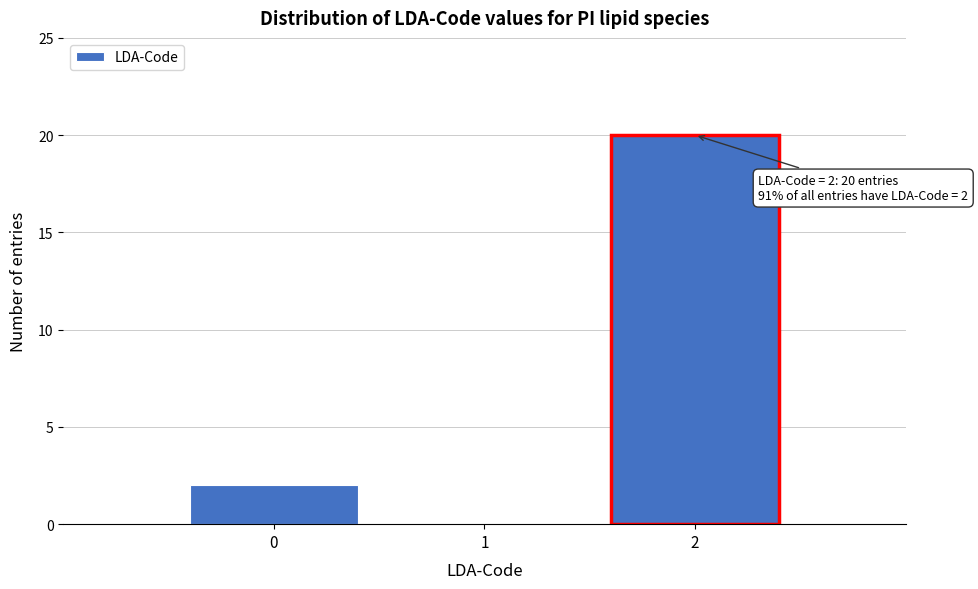

Which range on the x-axis has the tallest bar?

1.5 to 2.5